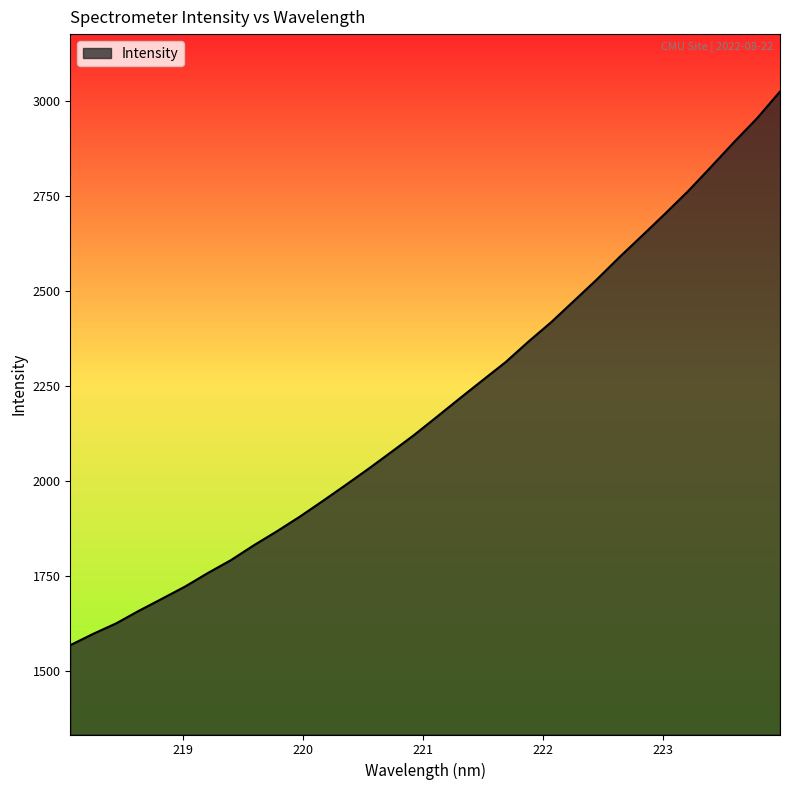

What is the greatest value displayed?

3025.7